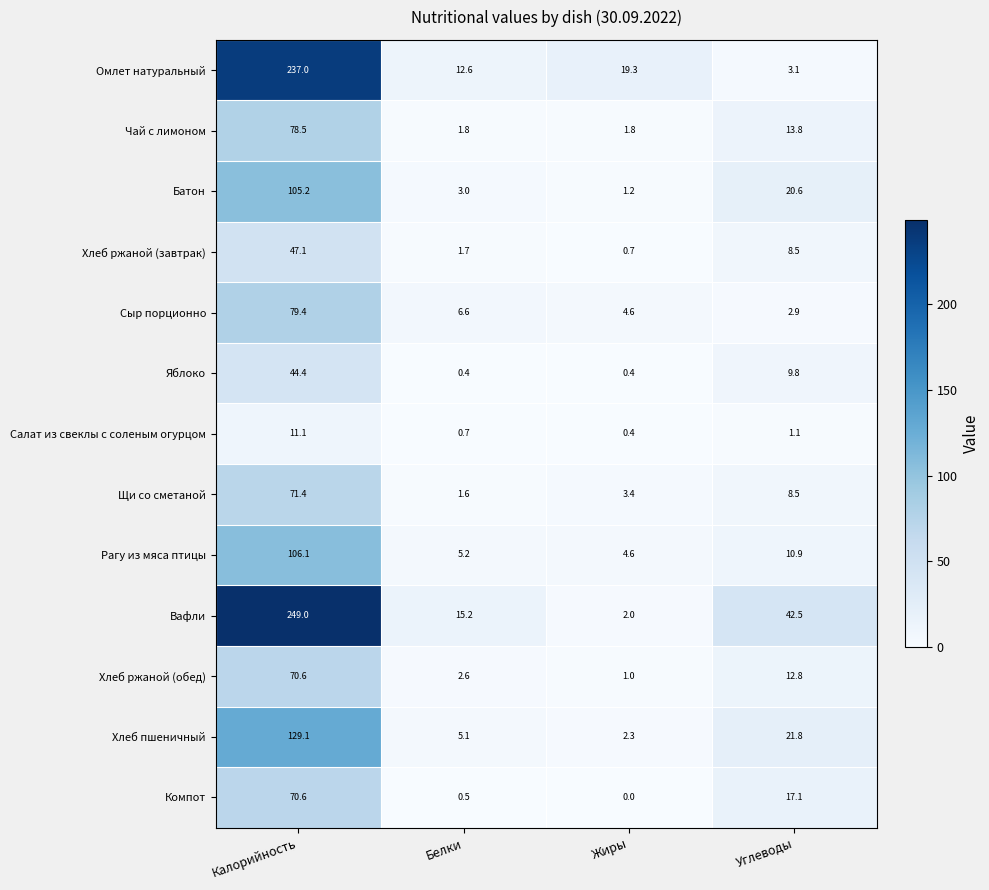

What value does the Яблоко series have at Калорийность?

44.4